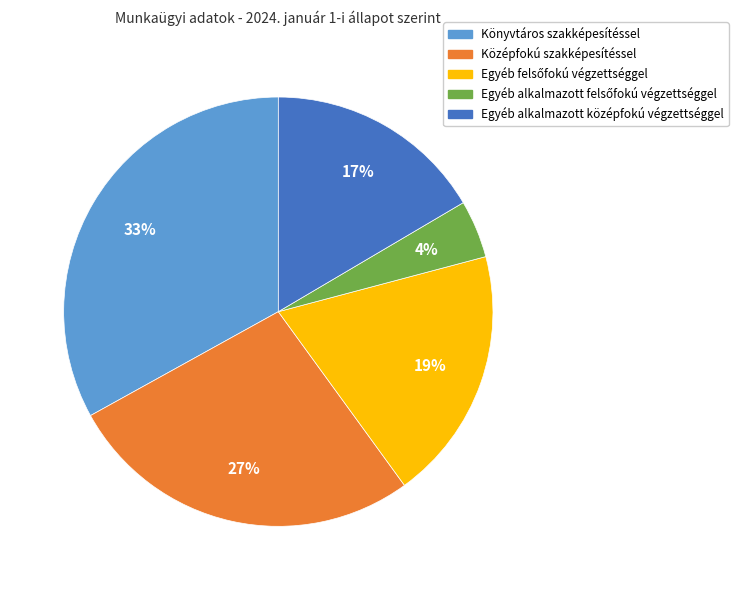

Do Középfokú szakképesítéssel and Könyvtáros szakképesítéssel together represent more than half of the pie?

Yes